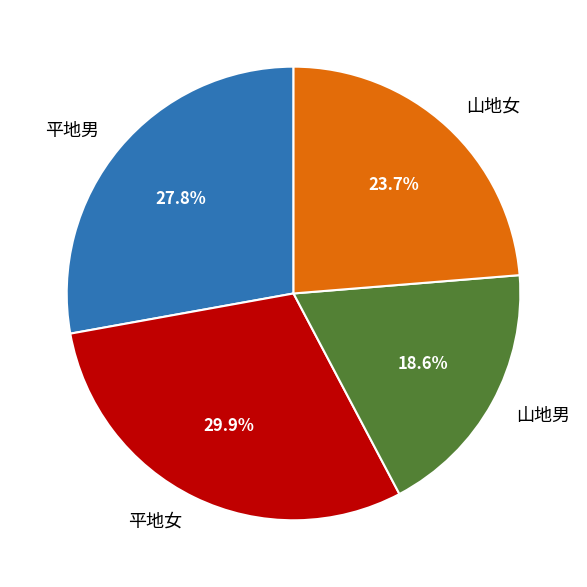

How many segments does this pie chart have?

4